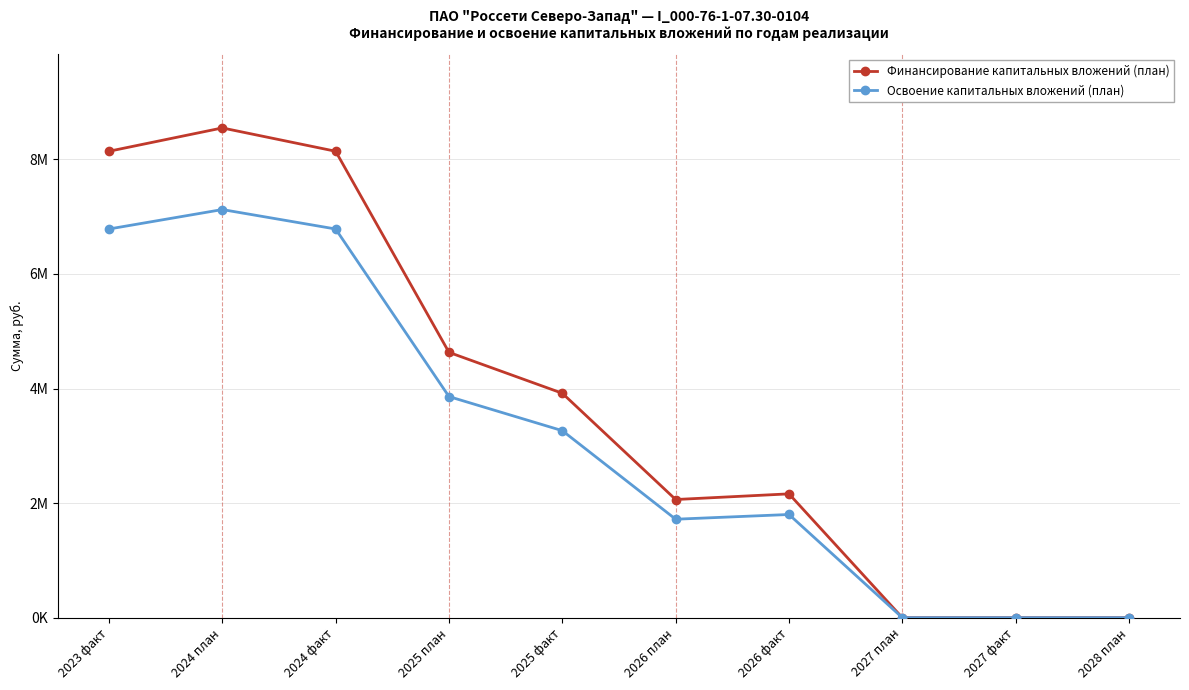

List the series in order of their peak value, lowest first.

Освоение капитальных вложений (план), Финансирование капитальных вложений (план)